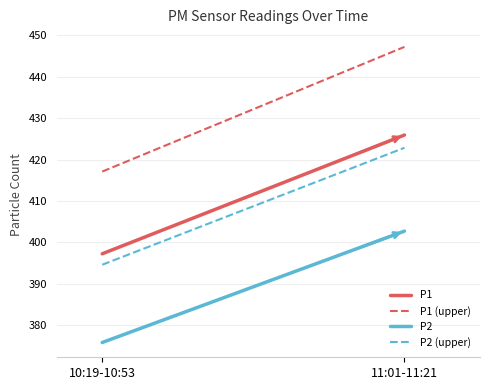

Reading left to right, transcribe all the data shown in this chart.

P1: 10:19-10:53=397.2	11:01-11:21=425.9
P1 (upper): 10:19-10:53=417.1	11:01-11:21=447.2
P2: 10:19-10:53=375.8	11:01-11:21=402.7
P2 (upper): 10:19-10:53=394.6	11:01-11:21=422.9